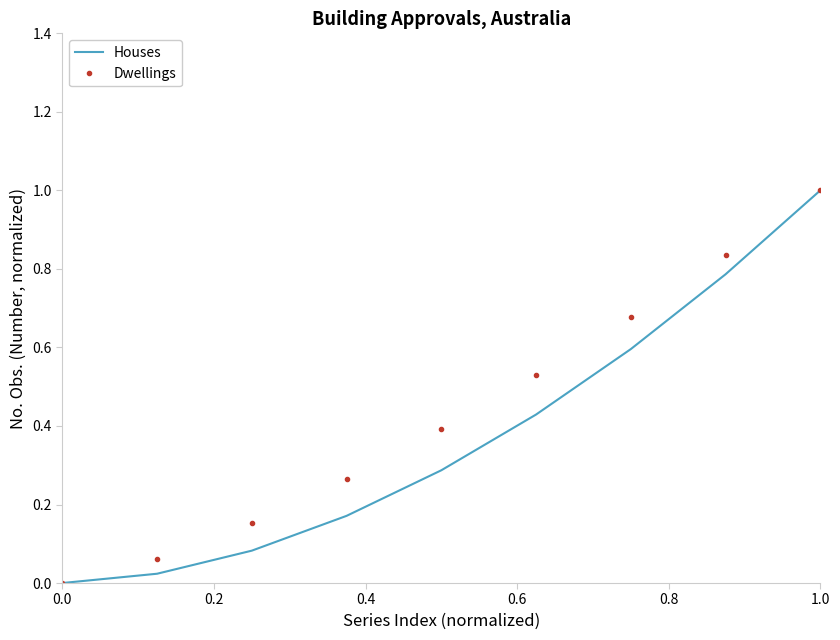

Which series has the largest total across all categories?

Dwellings